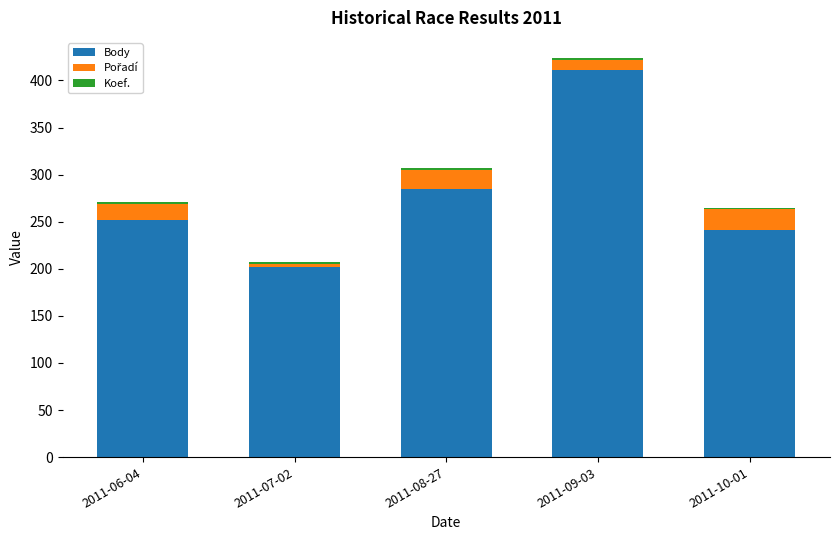

At which category is the sum across all series the highest?

2011-09-03